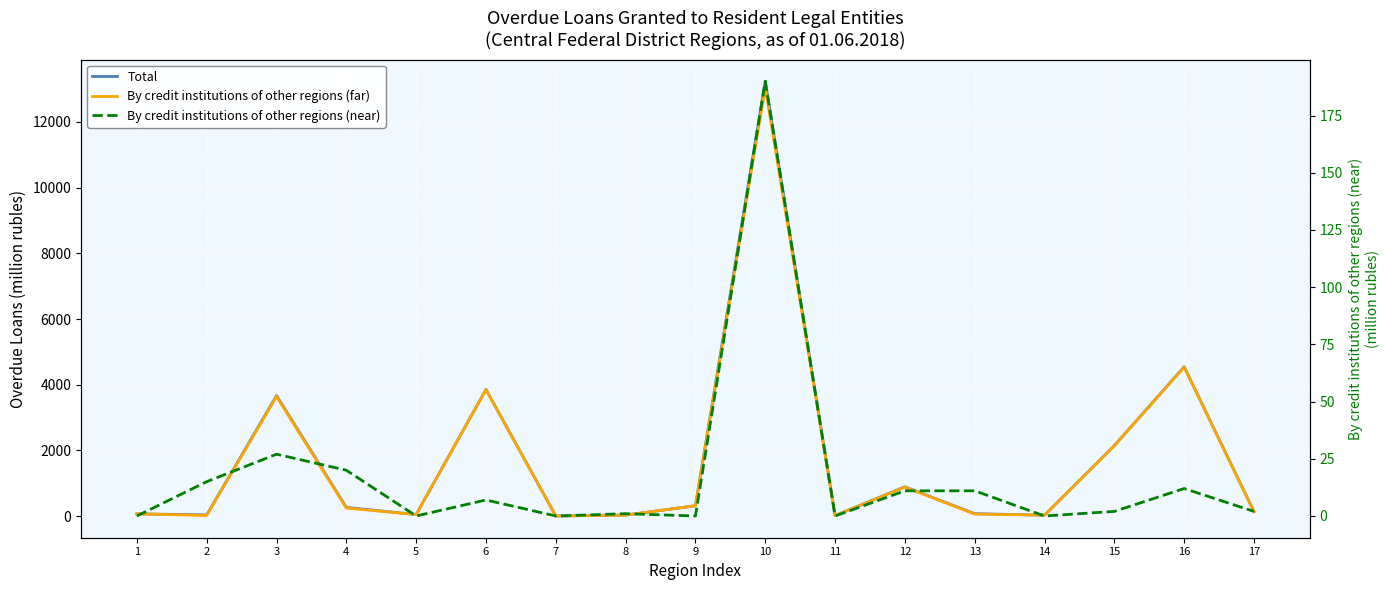

Is this an area chart (filled region under the line)?

No